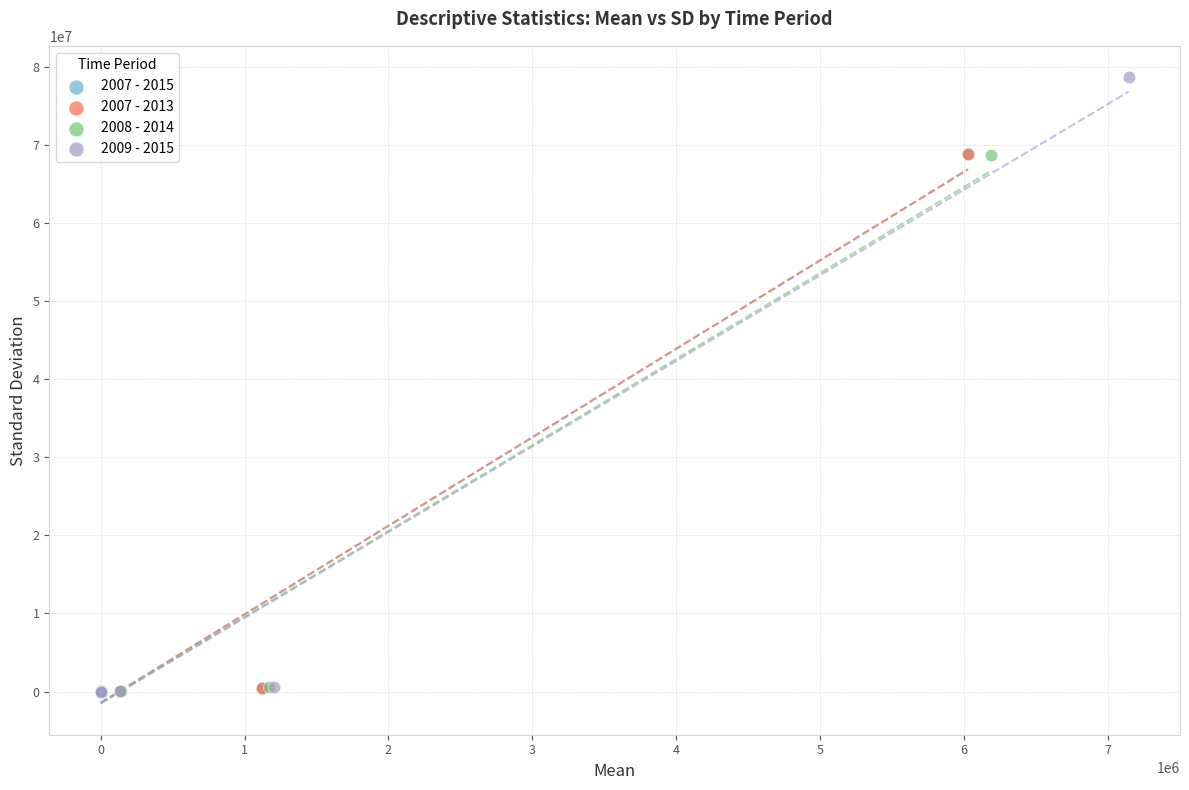

What are all the series names shown in the legend?

2007 - 2015, 2007 - 2013, 2008 - 2014, 2009 - 2015